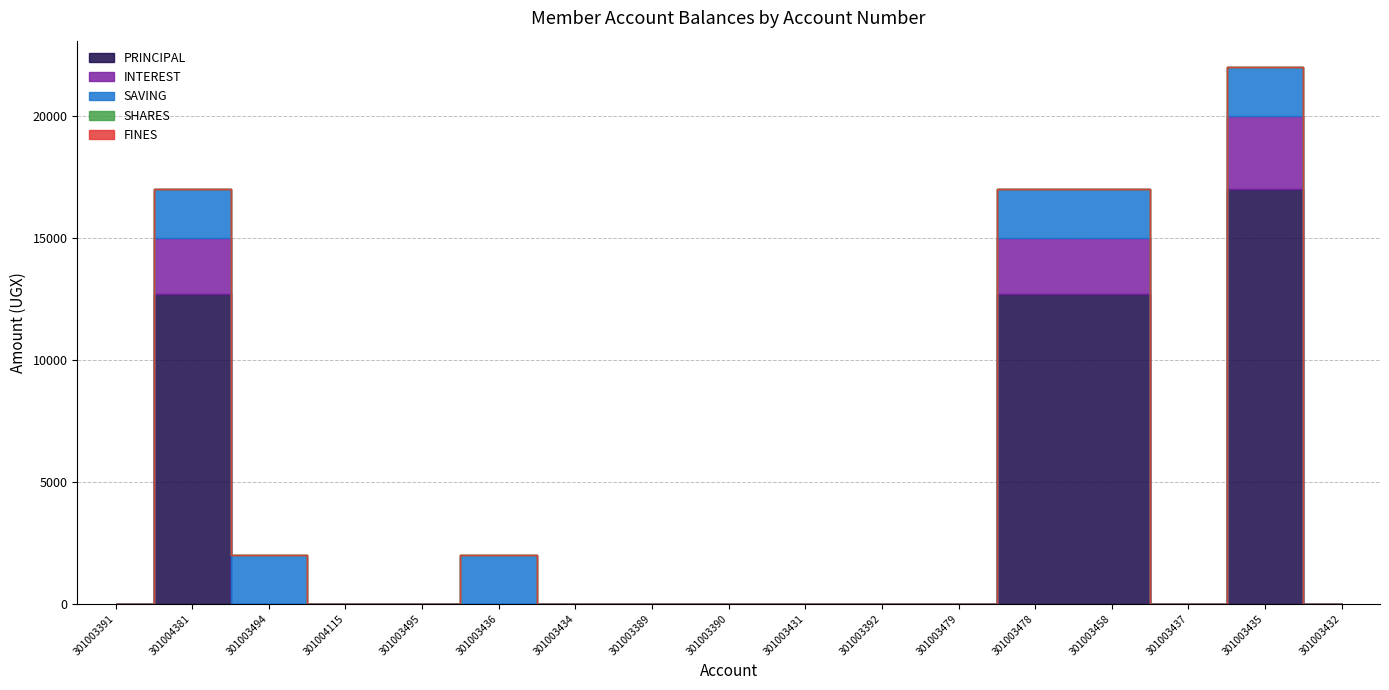

The value of SAVING at 301003494 is 795. True or false?

False